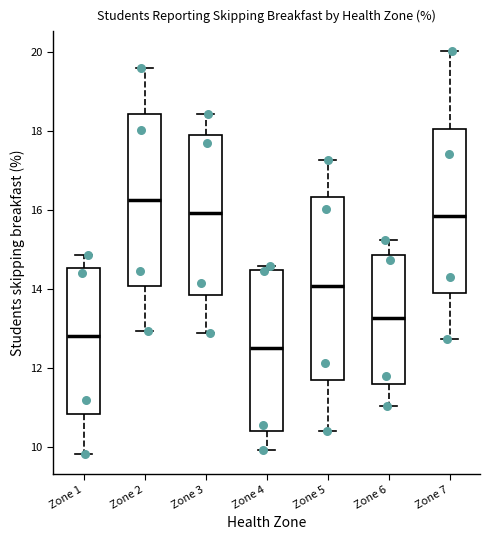

Where is the lower edge of the box for Zone 5 on the y-axis? The values are not printed on the chart, so give them approximately, as read against the axis.

11.6